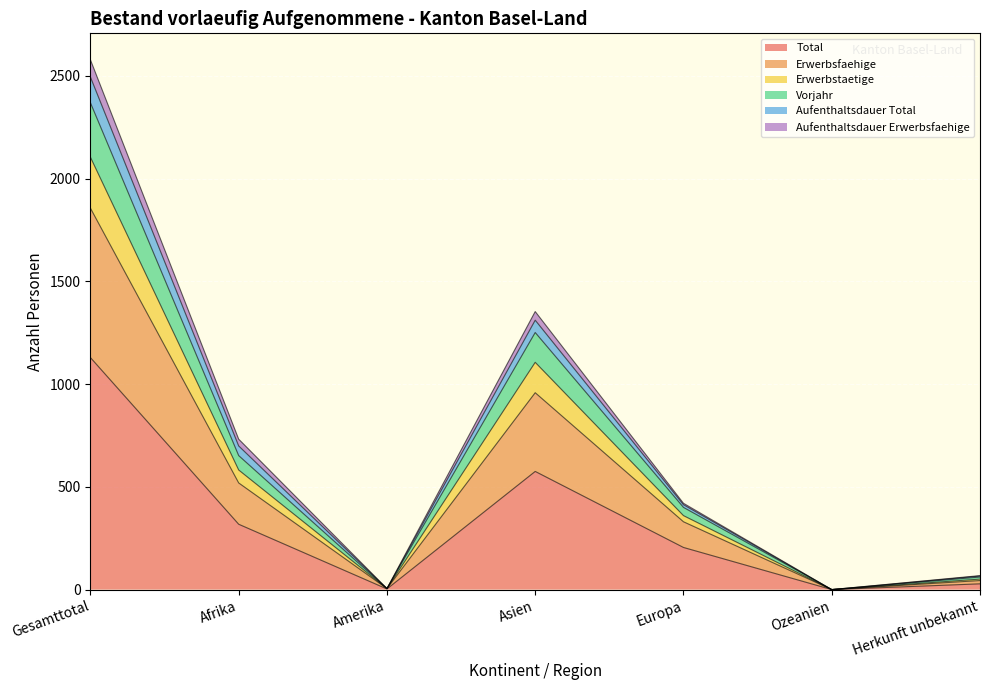

What is the difference between the Vorjahr values at Amerika and Ozeanien?

5